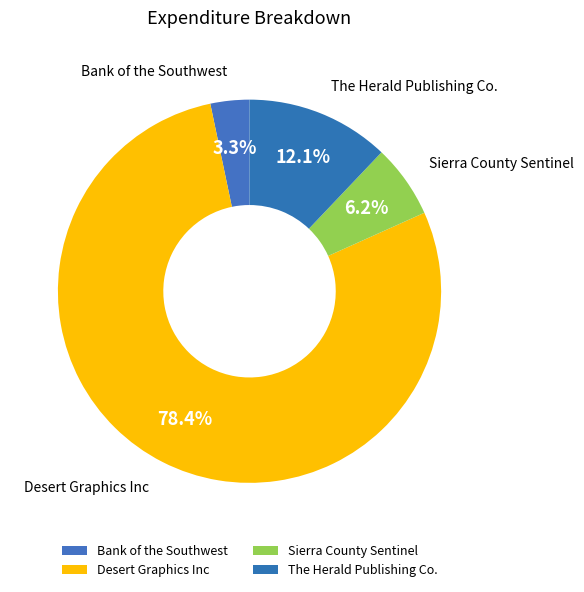

The The Herald Publishing Co. slice represents 12% of the pie. True or false?

True